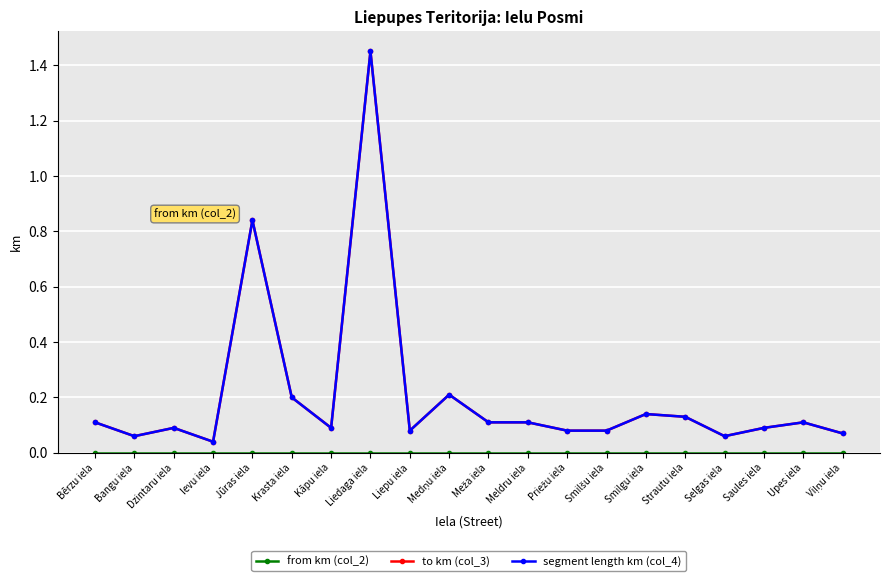

Is this an area chart (filled region under the line)?

No